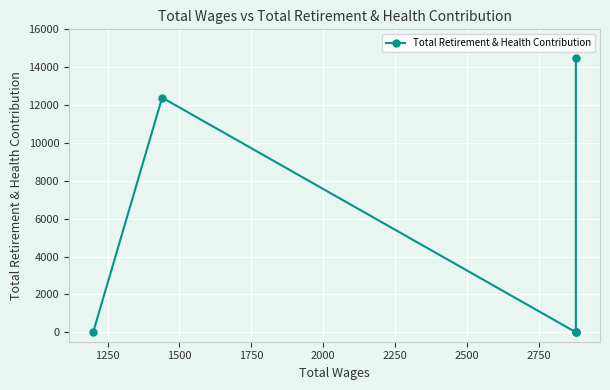

How many points are higher than both their immediate neighbors (excluding endpoints)?

1